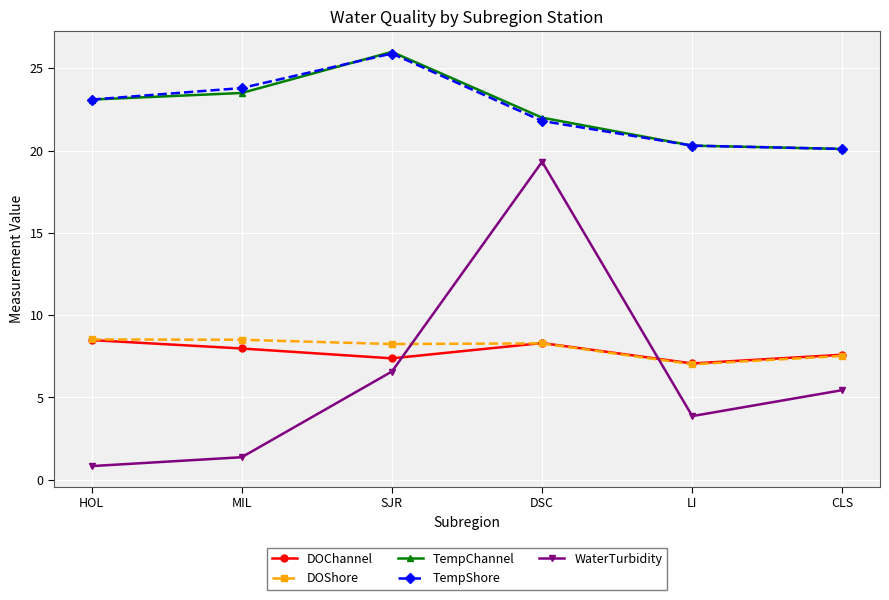

In DOShore, how many points are lower than both neighbors (excluding endpoints)?

2